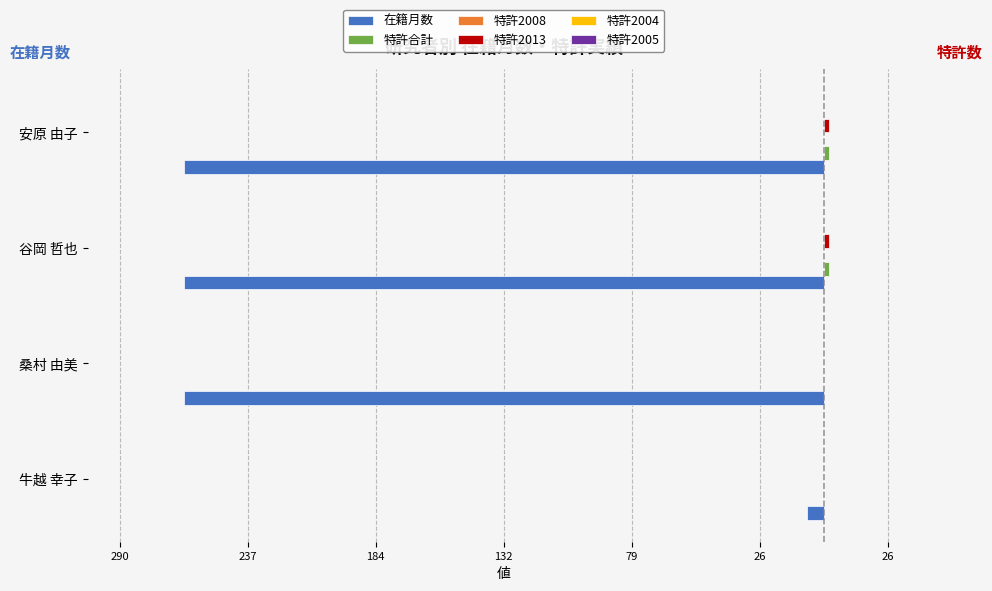

What is the difference between the maximum and minimum values in the 特許合計 series?

2.0